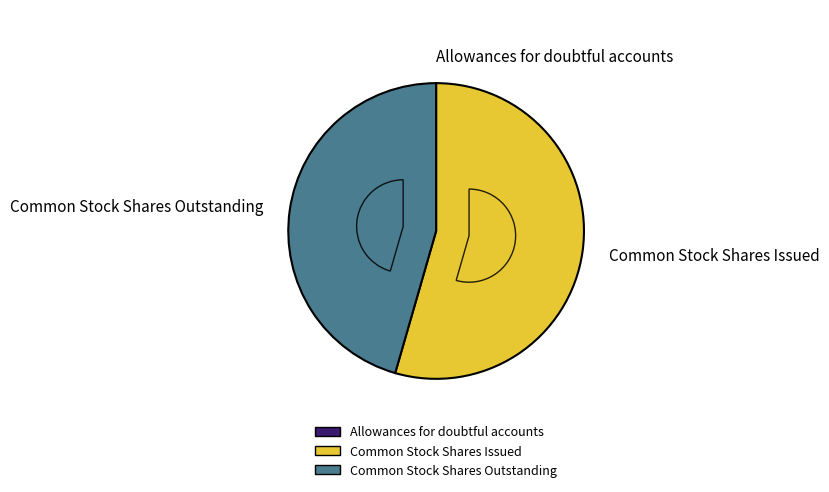

Between Common Stock Shares Issued and Allowances for doubtful accounts, which is larger?

Common Stock Shares Issued